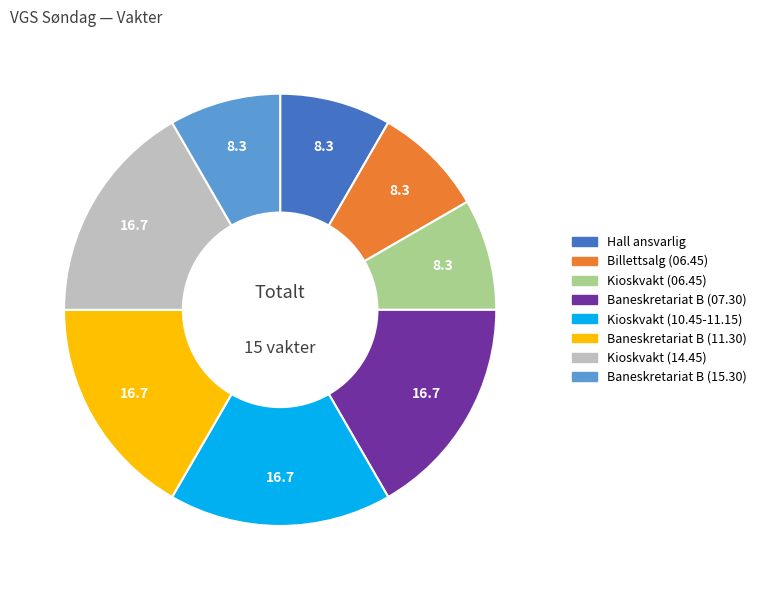

Does Kioskvakt (14.45) represent more than half of the total?

No